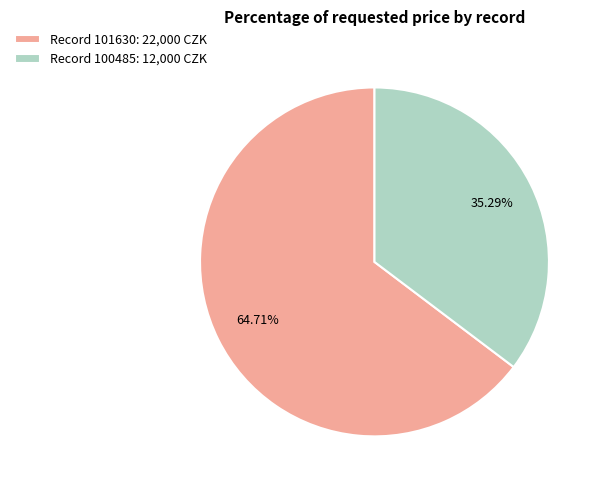

Do Record 101630: 22,000 CZK and Record 100485: 12,000 CZK together represent more than half of the pie?

Yes